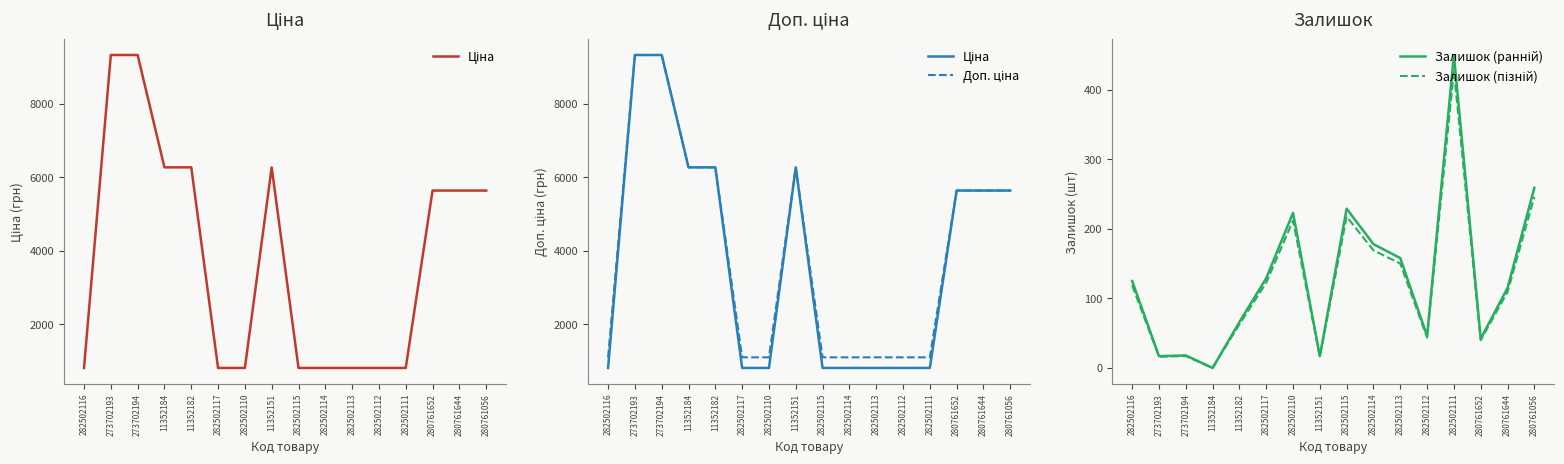

How many lines are shown in the chart?

4